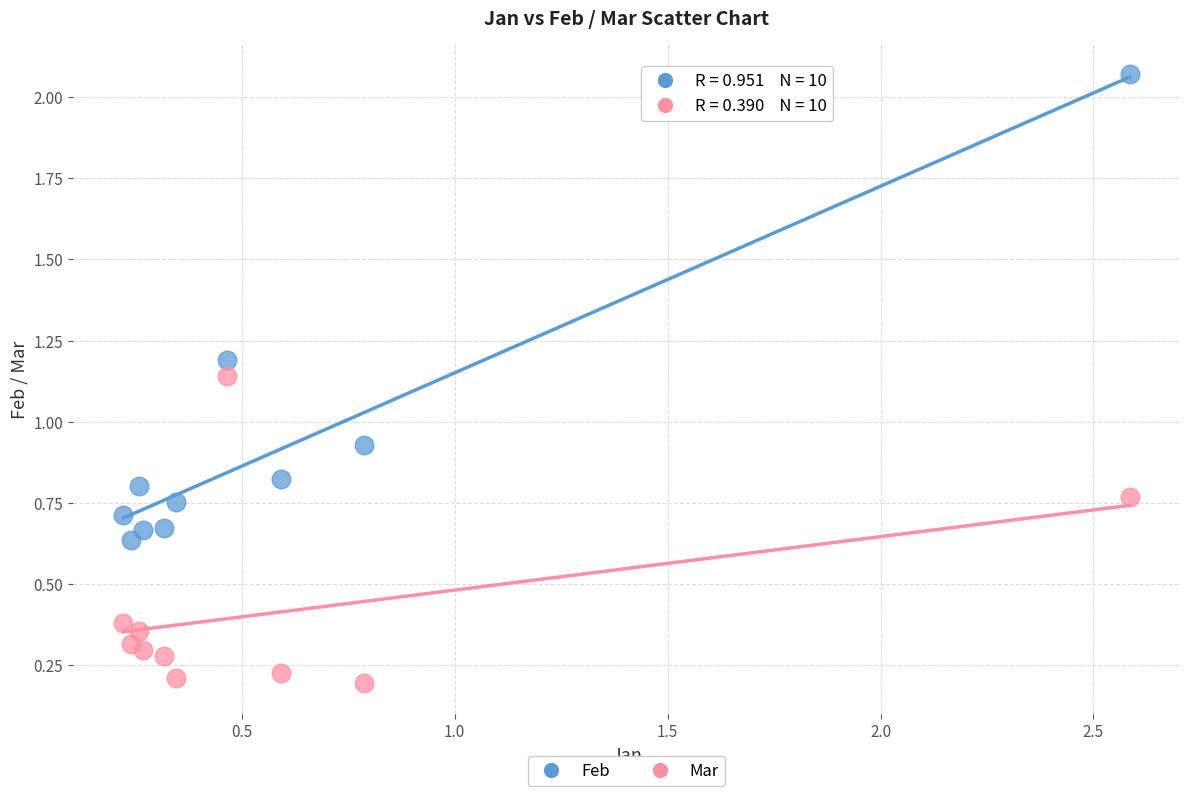

Across all data points, what is the range of Y values (max minus min)?

1.9